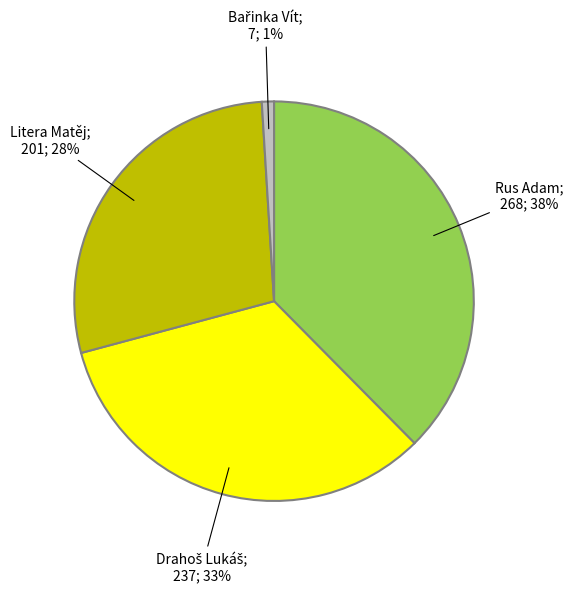

To the nearest percent, what is the average slice percentage?

25%